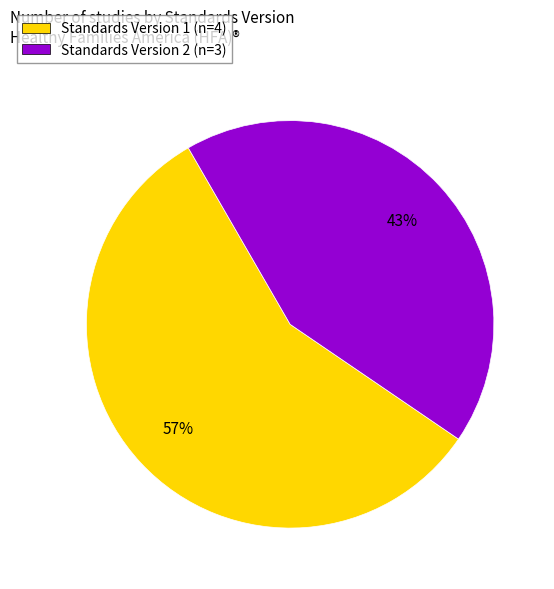

How many segments does this pie chart have?

2